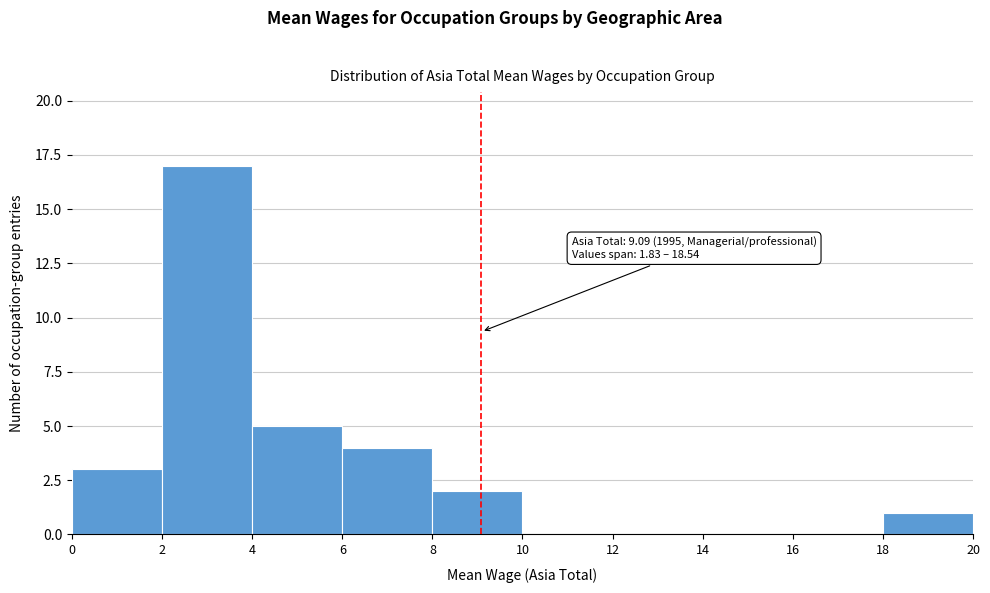

Over which range of the x-axis is the bar tallest?

2 to 4